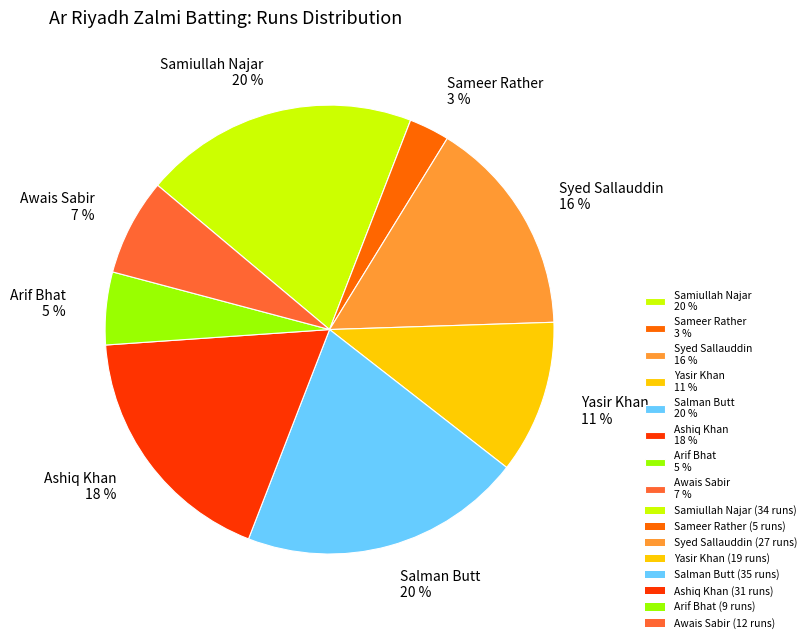

What is the smallest slice in the pie chart?

Sameer Rather